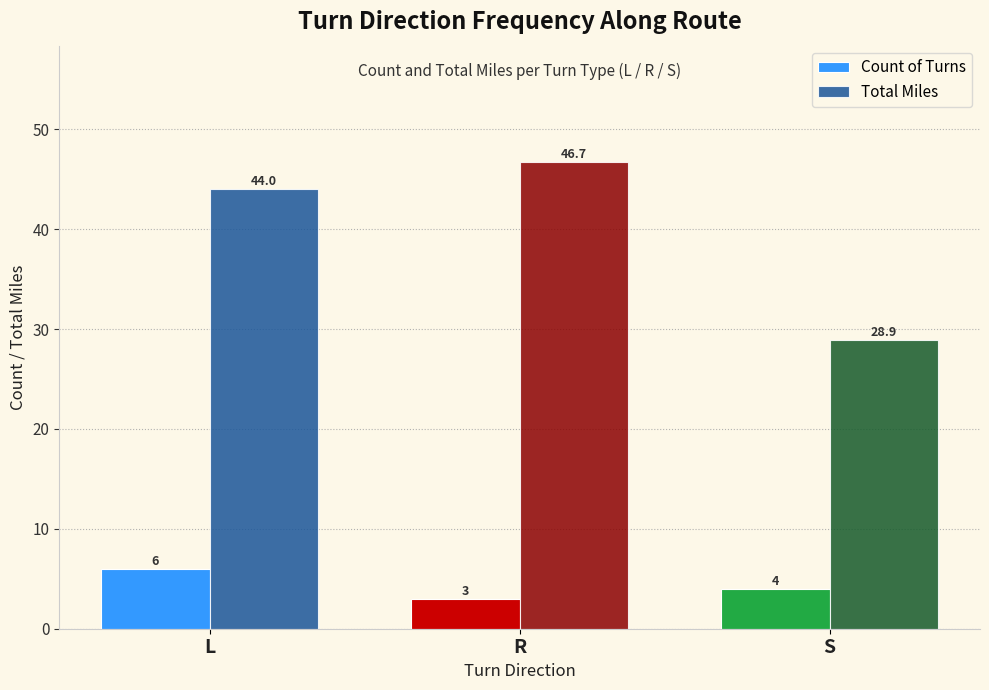

What is the sum of the Total Miles values at R and S?

75.6